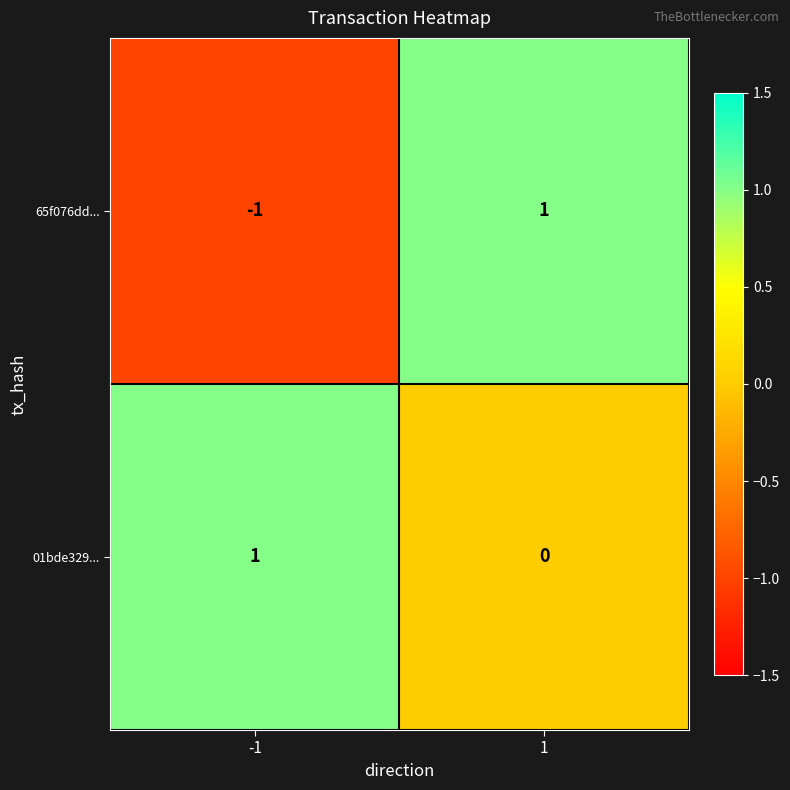

List the labels in order of 65f076dd... value, largest first.

1, -1